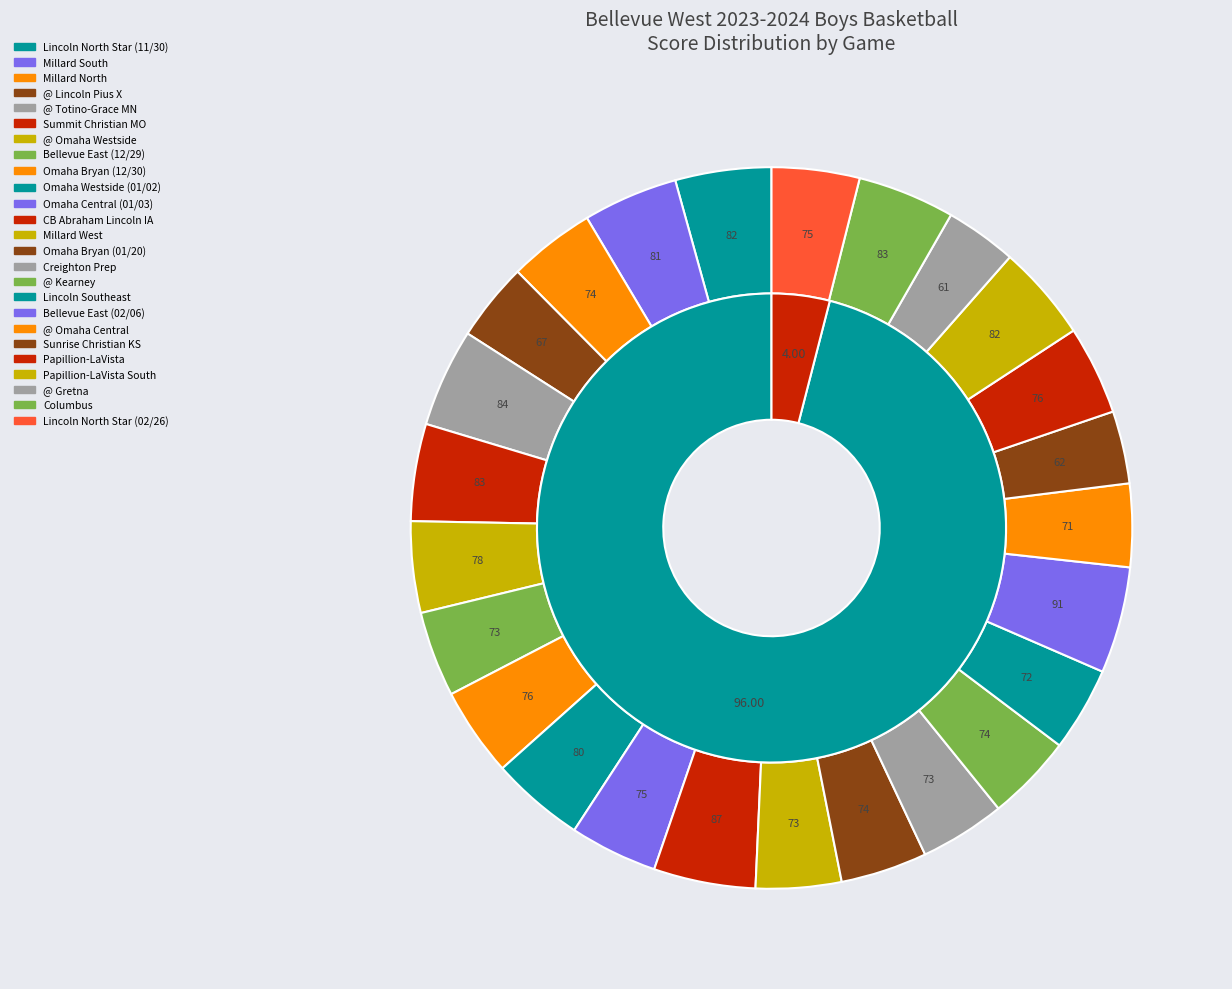

What is the largest slice in the pie chart?

Bellevue East (02/06)